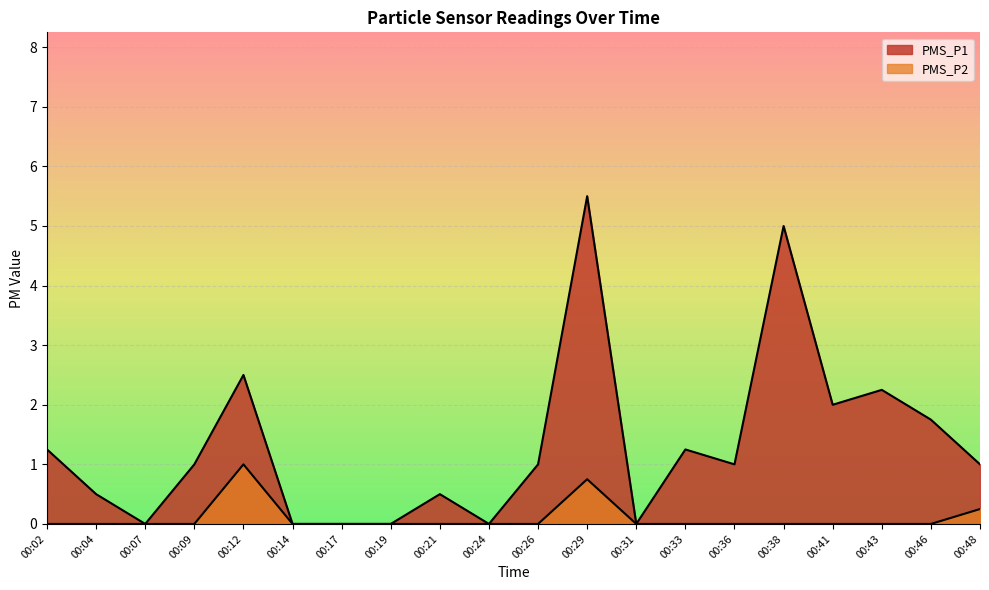

Which series changed the most between 00:29 and 00:48?

PMS_P1